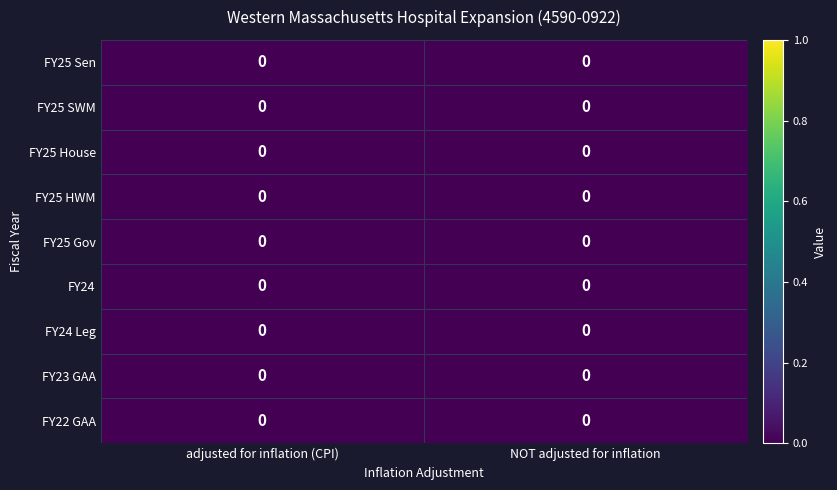

How many categories are shown in the chart?

2